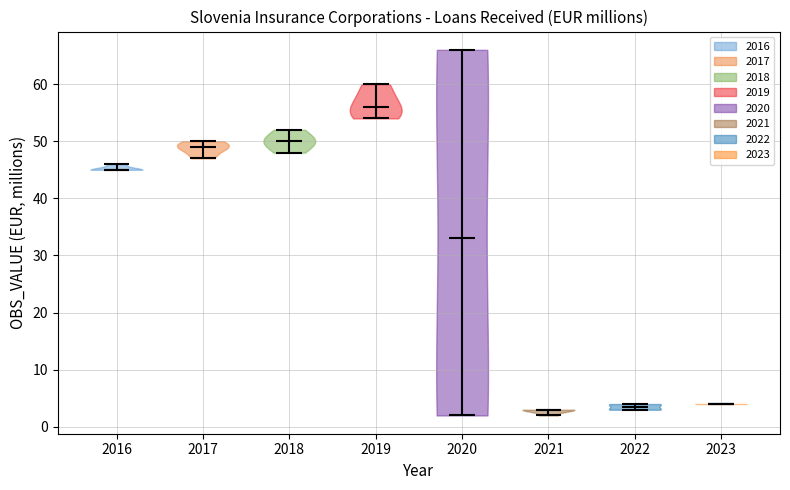

What is the highest point the violin at x = 2021 reaches on the y-axis? The values are not printed on the chart, so give them approximately, as read against the axis.

3